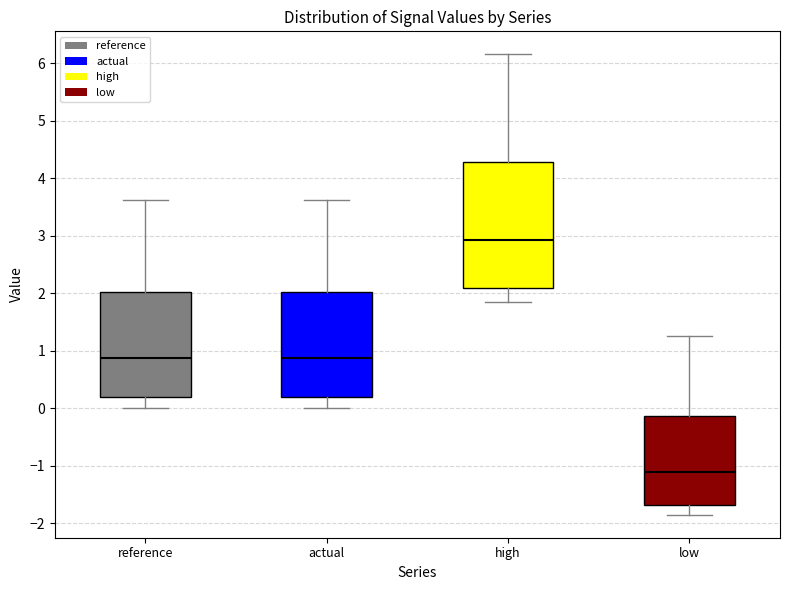

Where does the median line of the box for reference sit on the y-axis? The values are not printed on the chart, so give them approximately, as read against the axis.

0.9